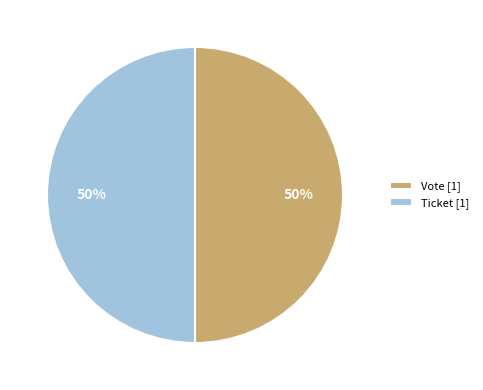

Is the sum of Vote [1] and Ticket [1] greater than half?

Yes